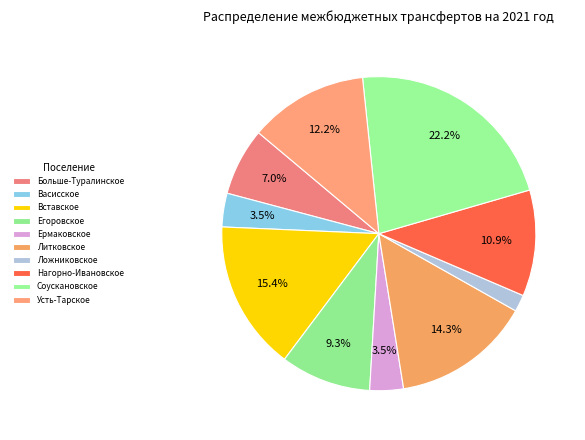

To the nearest percent, what portion does Литковское represent?

14%